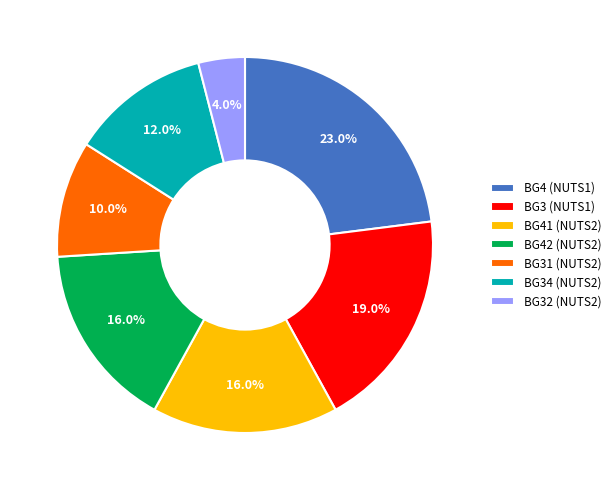

Is BG32 (NUTS2) the majority of the pie?

No